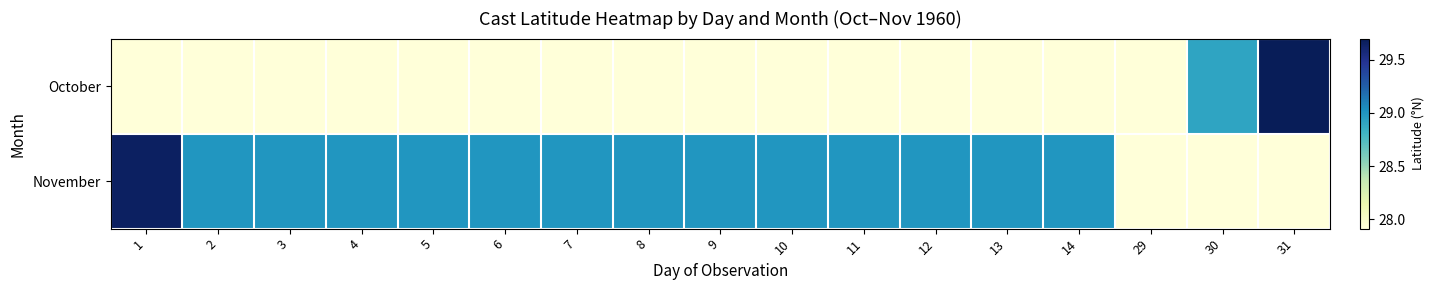

Rank the series by their maximum value, from lowest to highest.

November, October